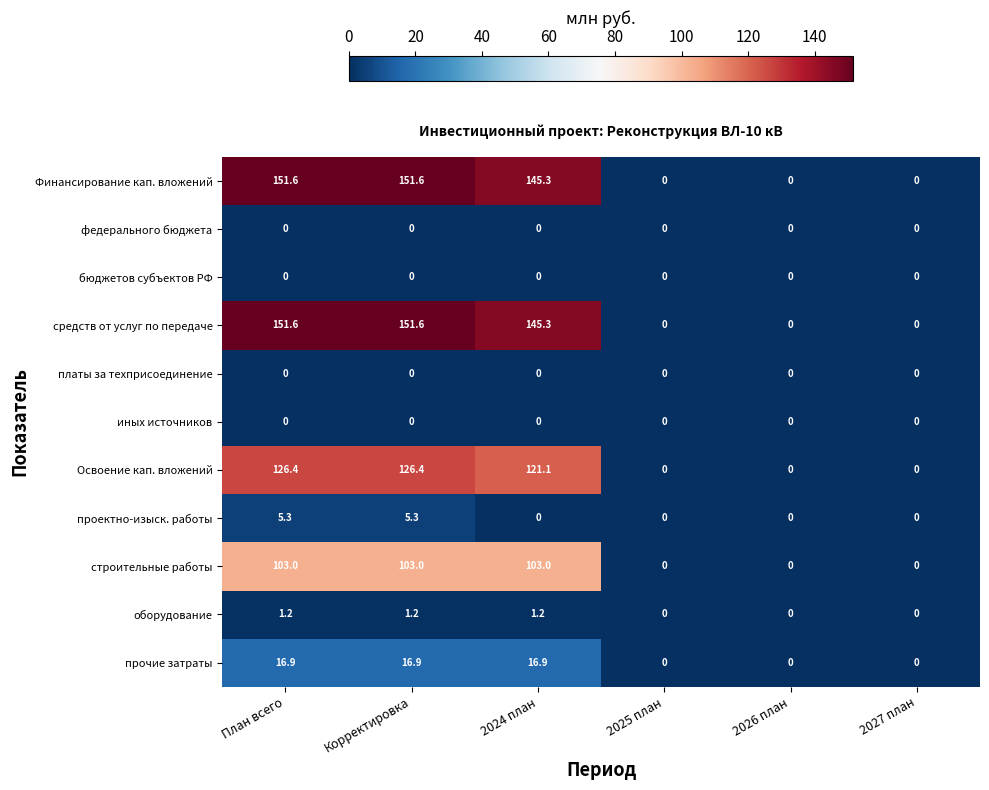

Count the строительные работы values in the range 0 to 103.

6